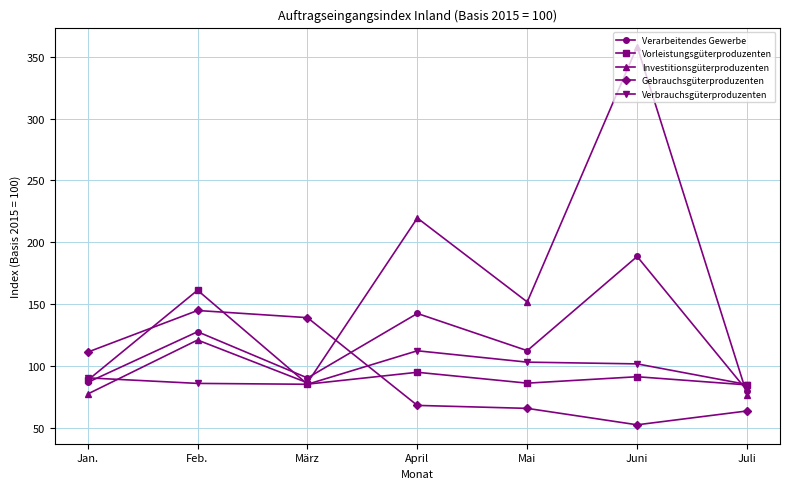

After their last crossing, which series has the higher values: Verbrauchsgüterproduzenten or Gebrauchsgüterproduzenten?

Verbrauchsgüterproduzenten